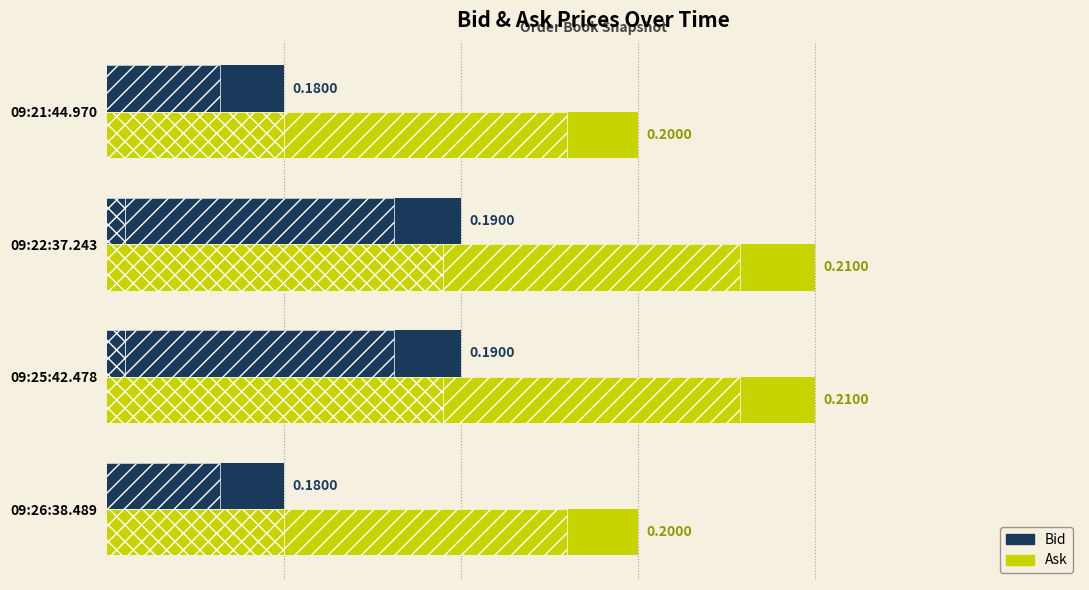

Between 09:22:37.243 and 09:26:38.489, which is larger?

09:22:37.243